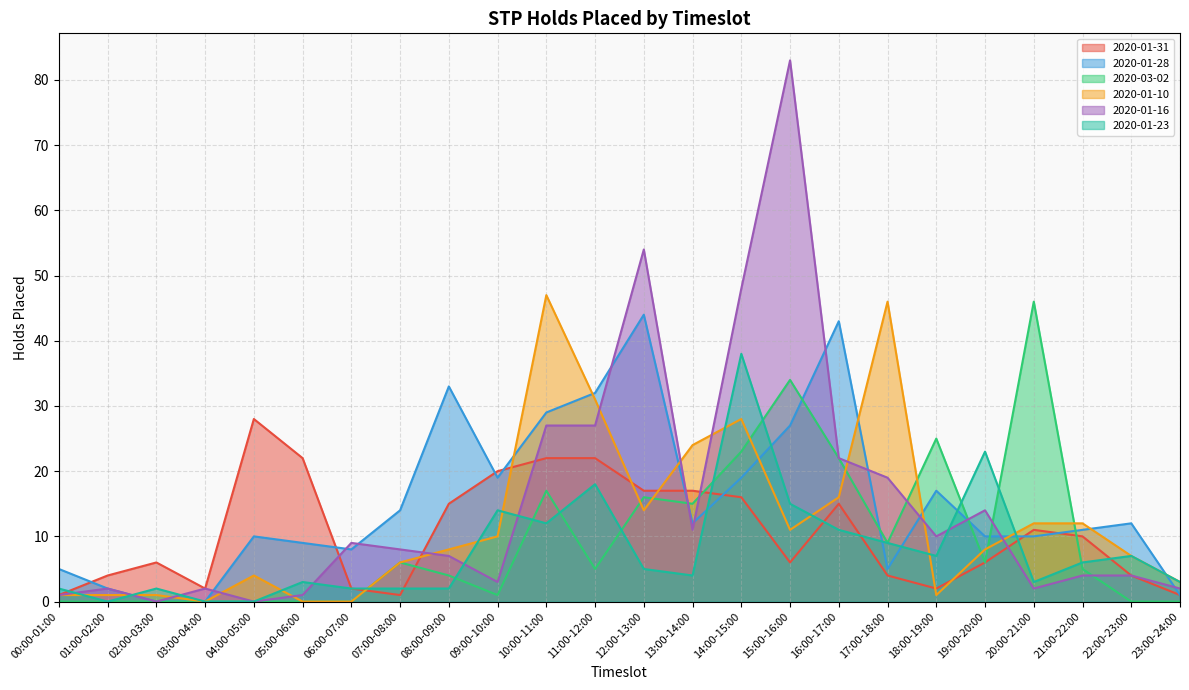

What is the difference between the 2020-01-16 values at 14:00-15:00 and 11:00-12:00?

21